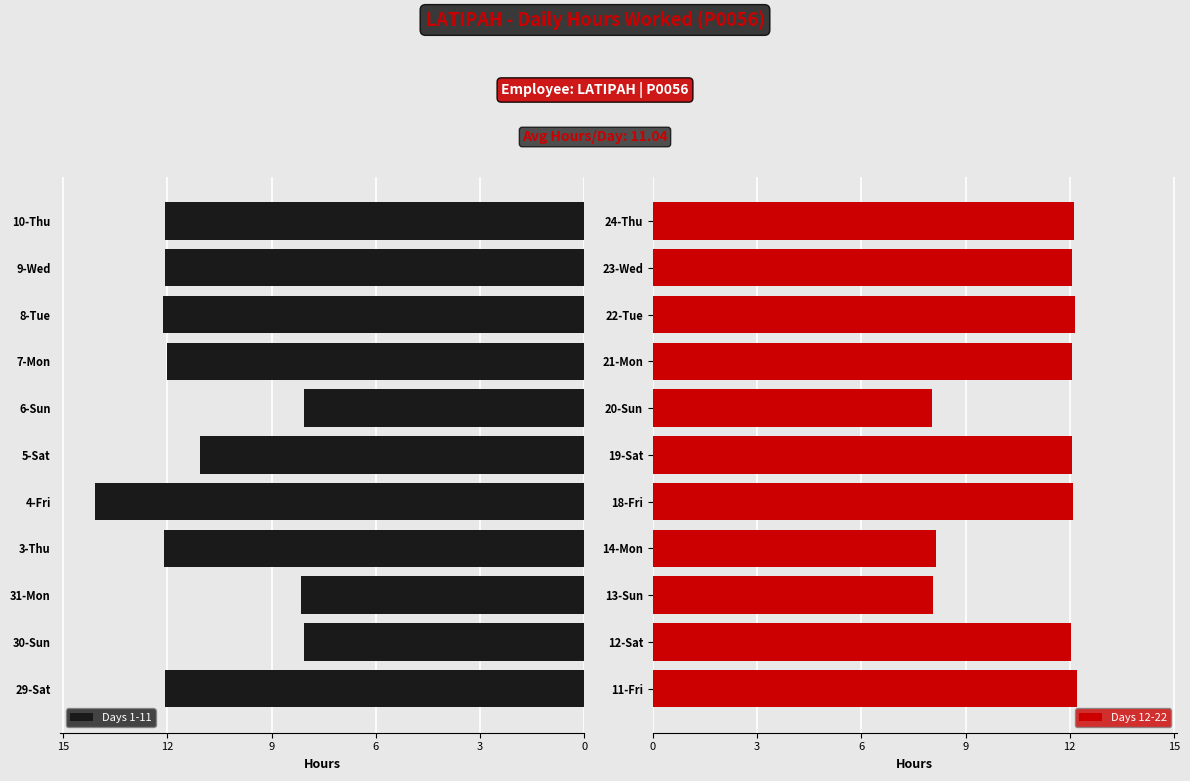

The value of Days 12-22 at 23-Wed is 5.8. True or false?

False